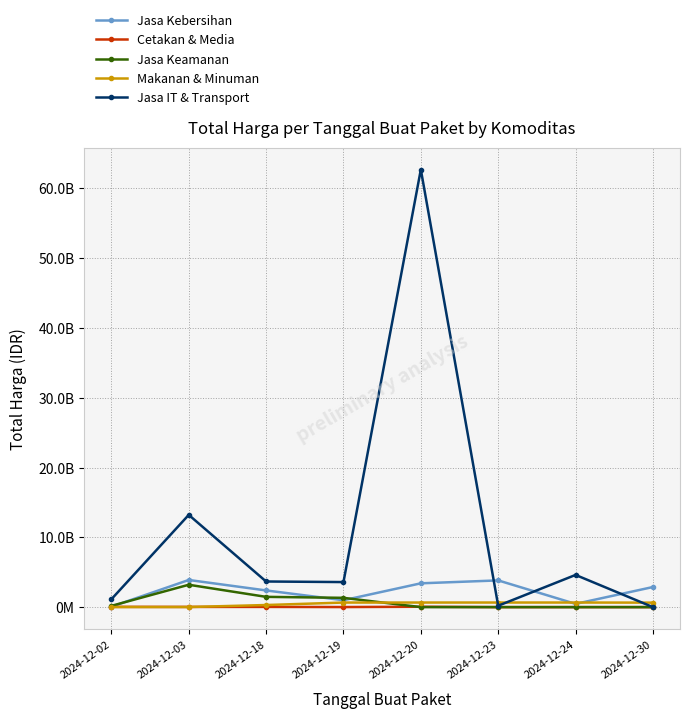

Between 2024-12-30 and 2024-12-19, which is larger?

2024-12-30